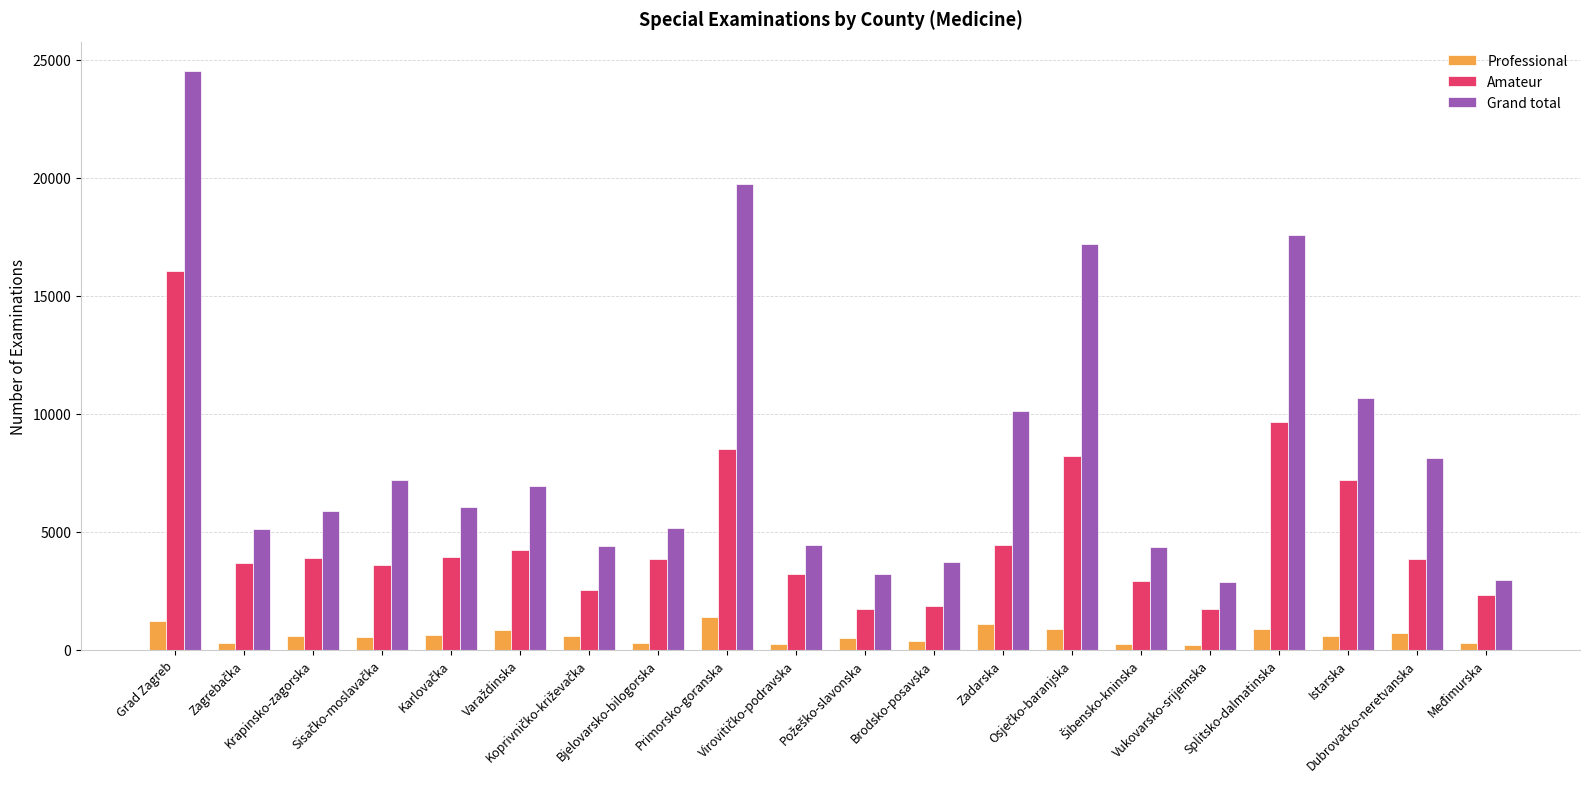

True or false: Amateur has a value of 494 at Vukovarsko-srijemska.

False